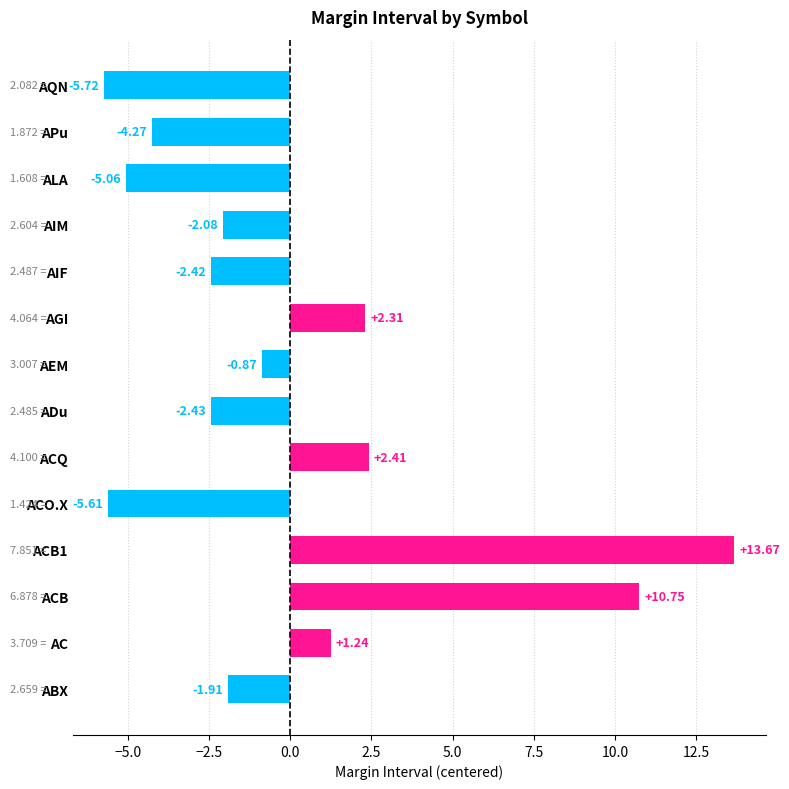

Which has a higher value, ADu or ABX?

ABX